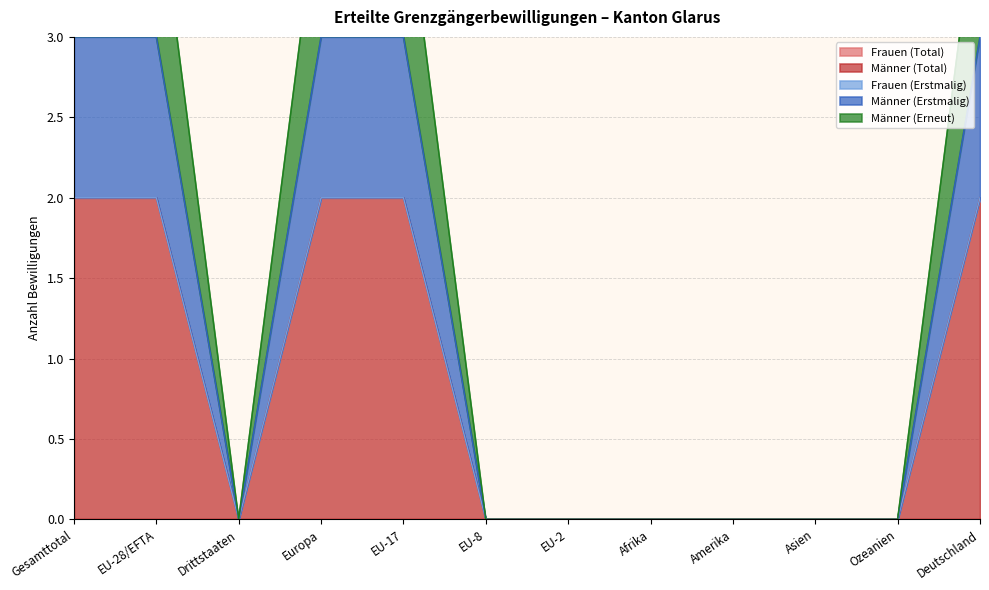

Is it true that Männer (Total) equals 2 at Deutschland?

True